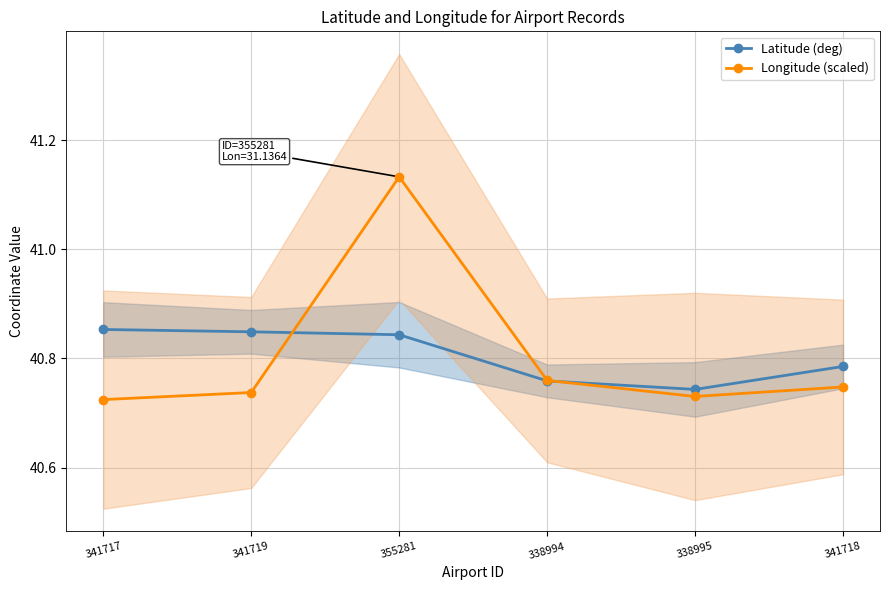

Reading left to right, extract all data points from this chart.

Latitude (deg): 341717=40.9	341719=40.8	355281=40.8	338994=40.8	338995=40.7	341718=40.8
Longitude (scaled): 341717=40.7	341719=40.7	355281=41.1	338994=40.8	338995=40.7	341718=40.7